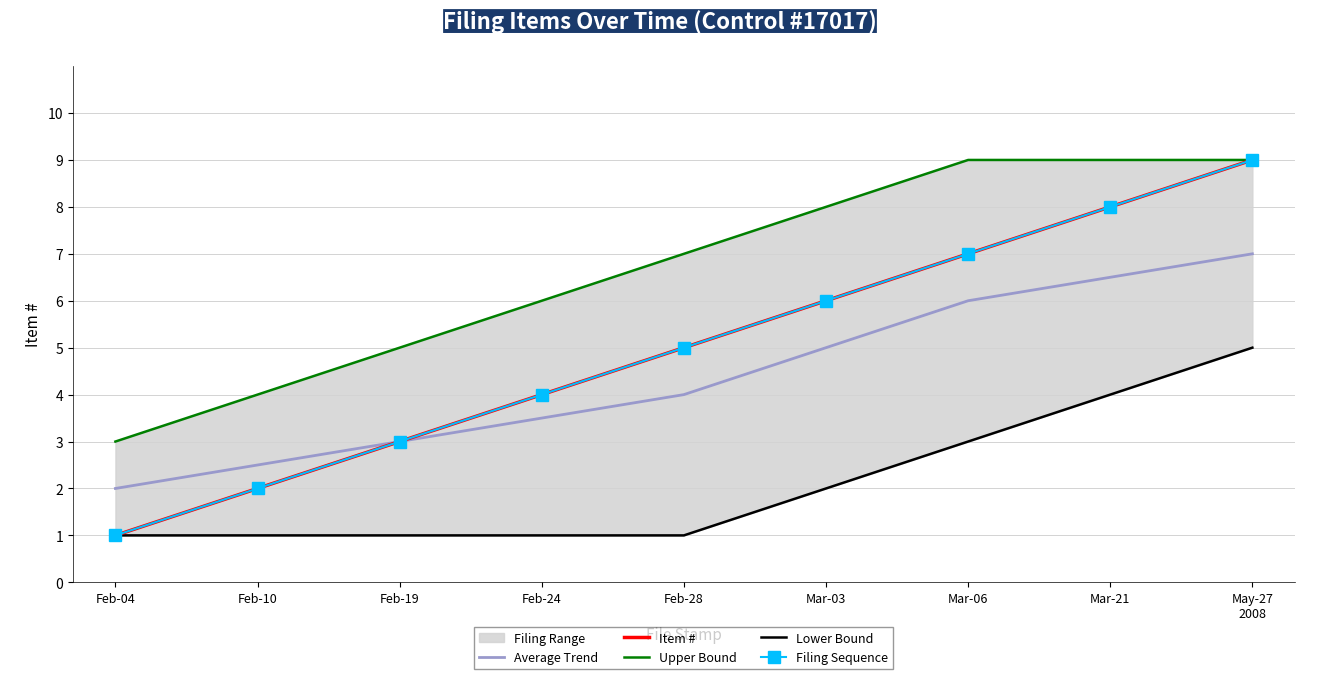

How many data points in Item # are less than 5?

4